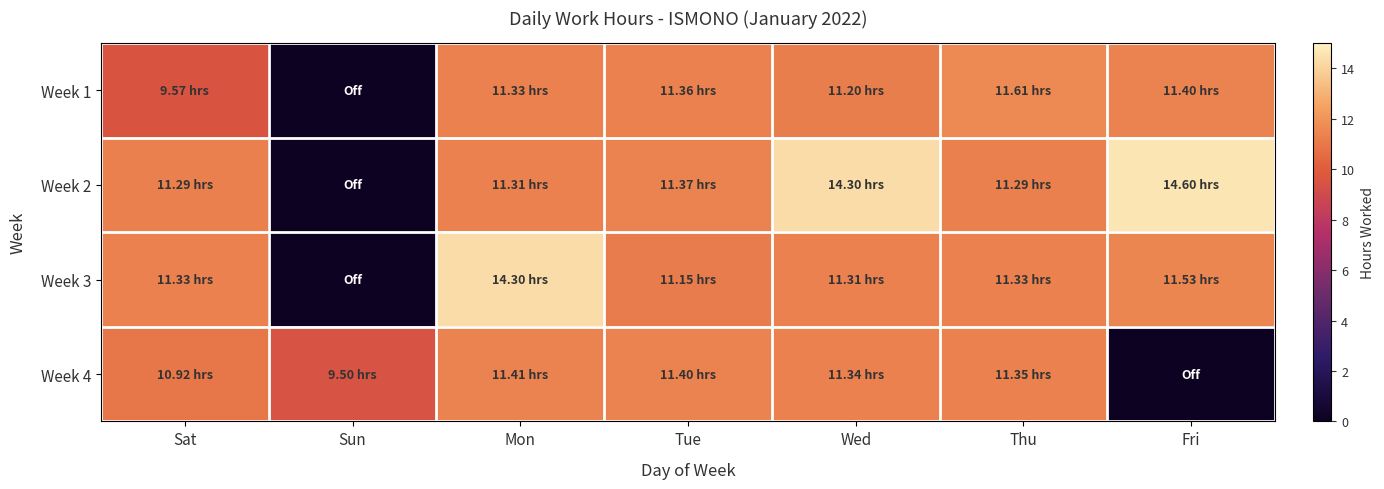

Between Tue and Fri, which is larger?

Fri